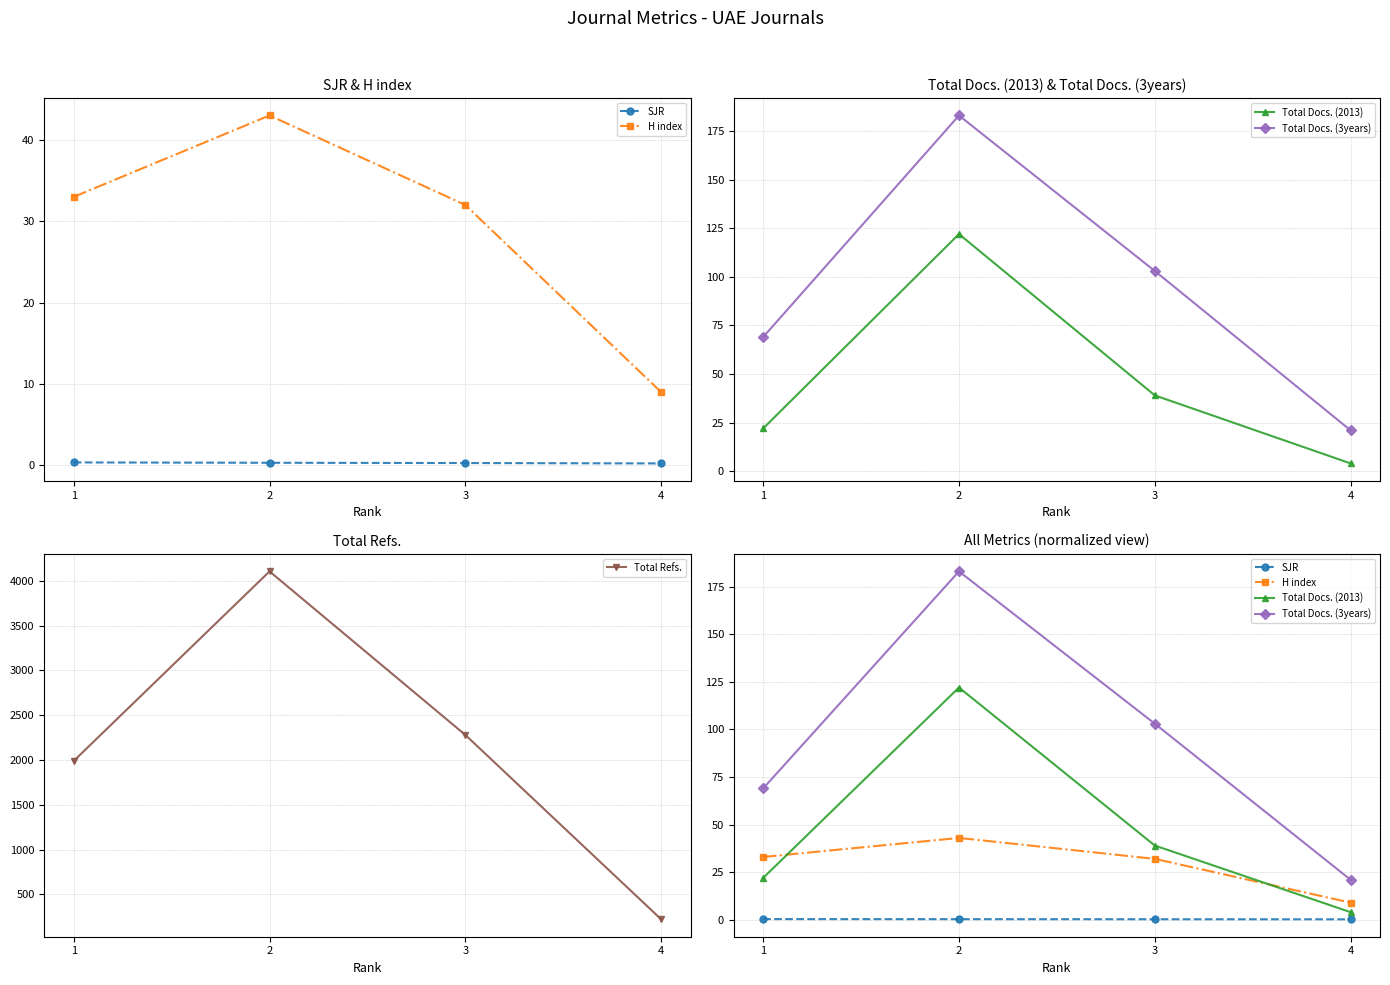

Reading left to right, list all the values displayed in this chart.

SJR: 0.4	0.3	0.3	0.2
H index: 33.0	43.0	32.0	9.0
Total Docs. (2013): 22.0	122.0	39.0	4.0
Total Docs. (3years): 69.0	183.0	103.0	21.0
Total Refs.: 1990.0	4105.0	2280.0	223.0